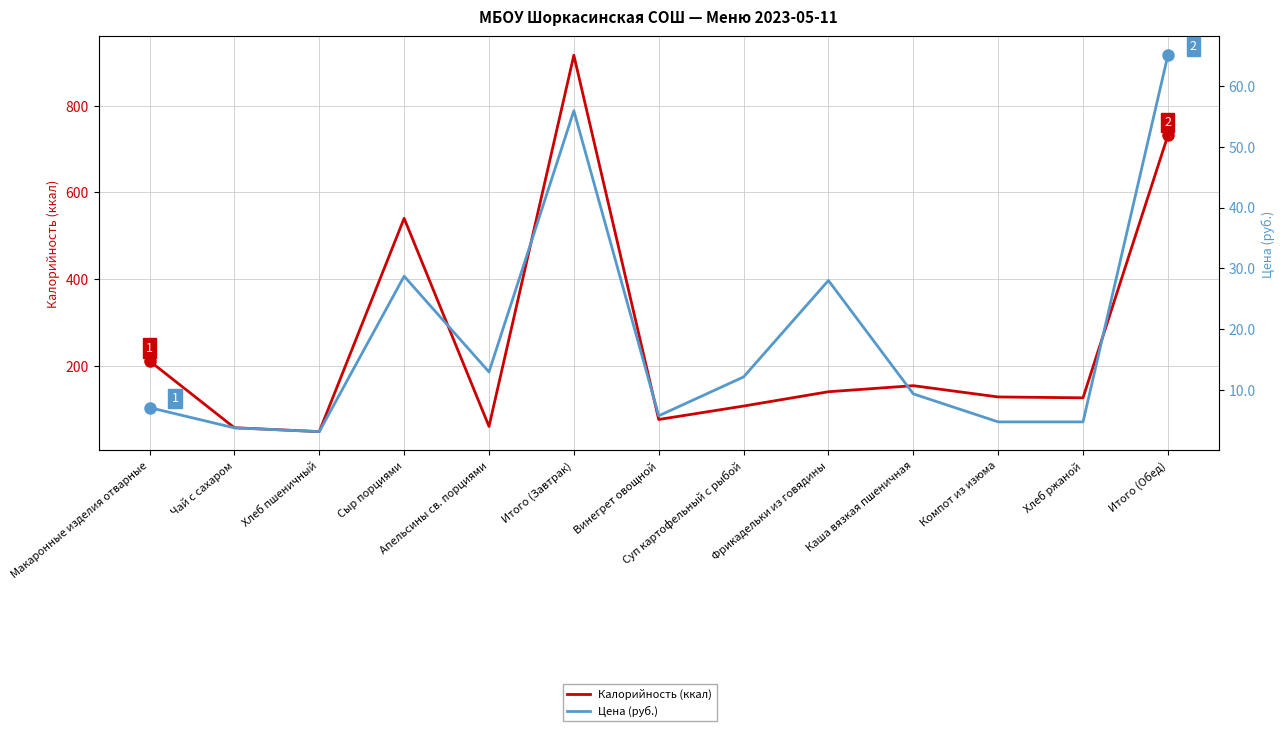

How many interior local peaks does the Калорийность (ккал) series have?

3